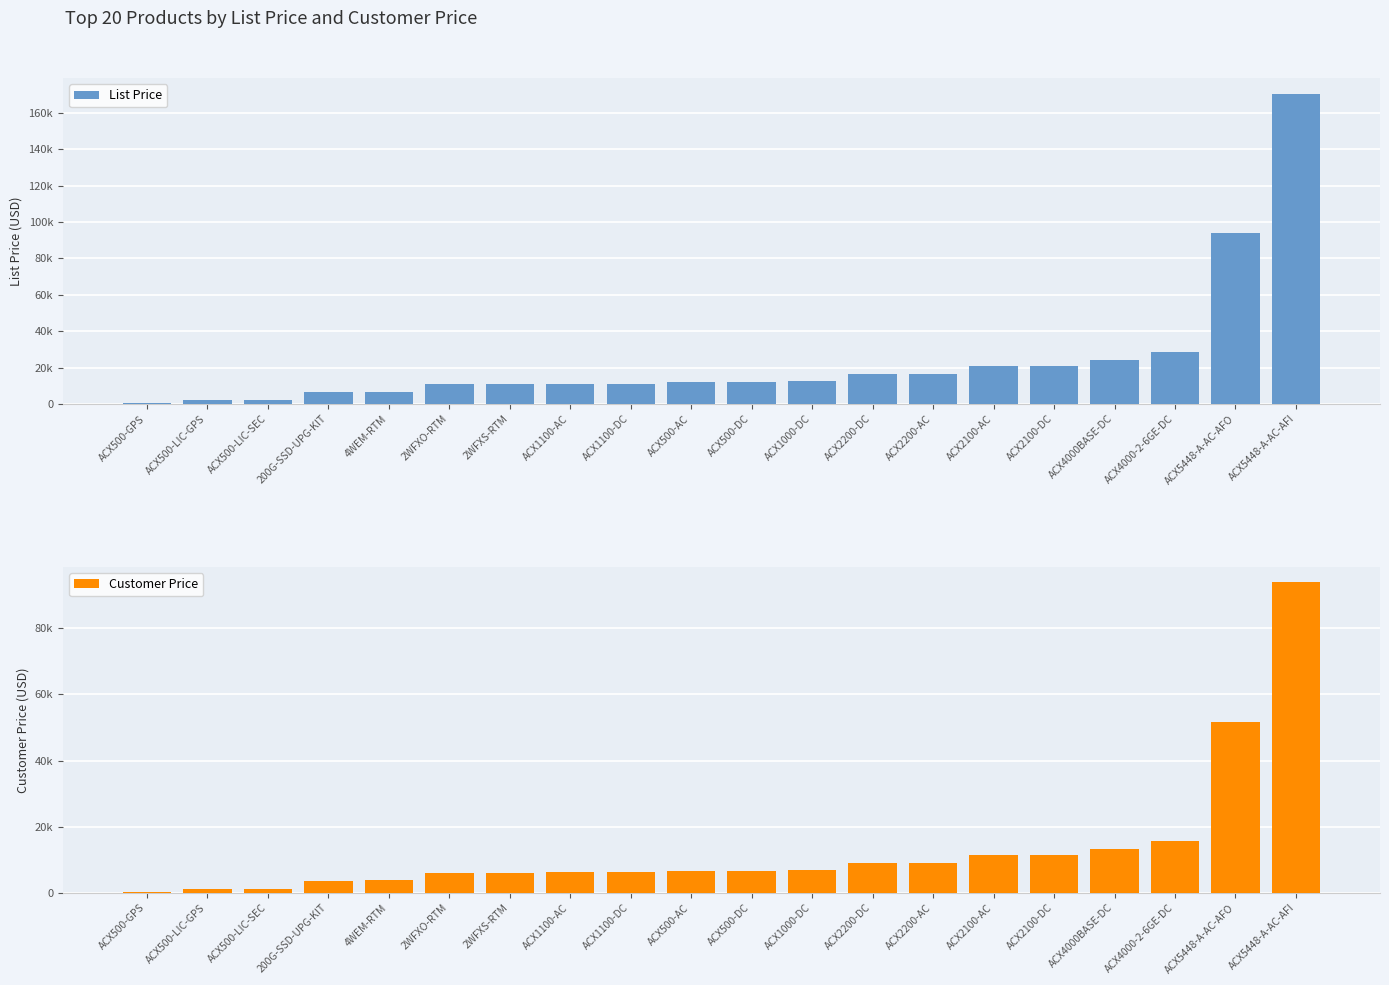

At how many categories does at least one series exceed 167694?

1